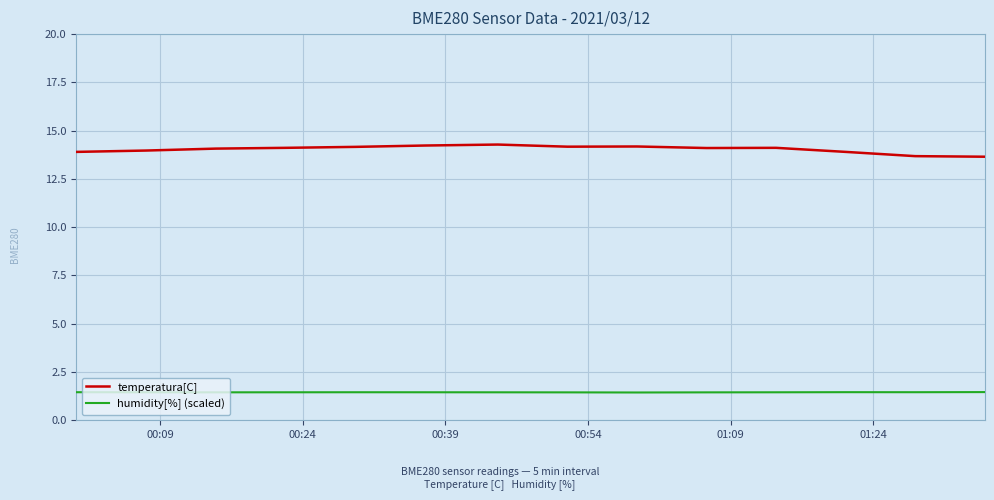

What is the greatest value displayed?

14.3